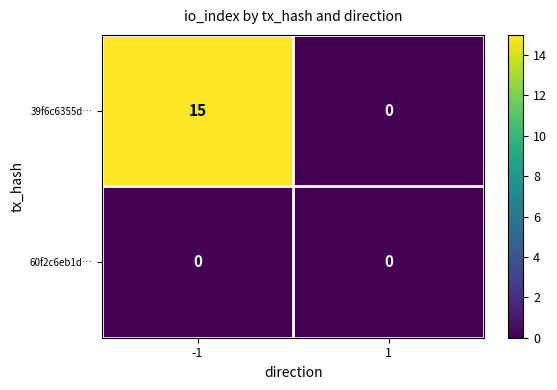

Which series changed the most between -1 and 1?

39f6c6355d…